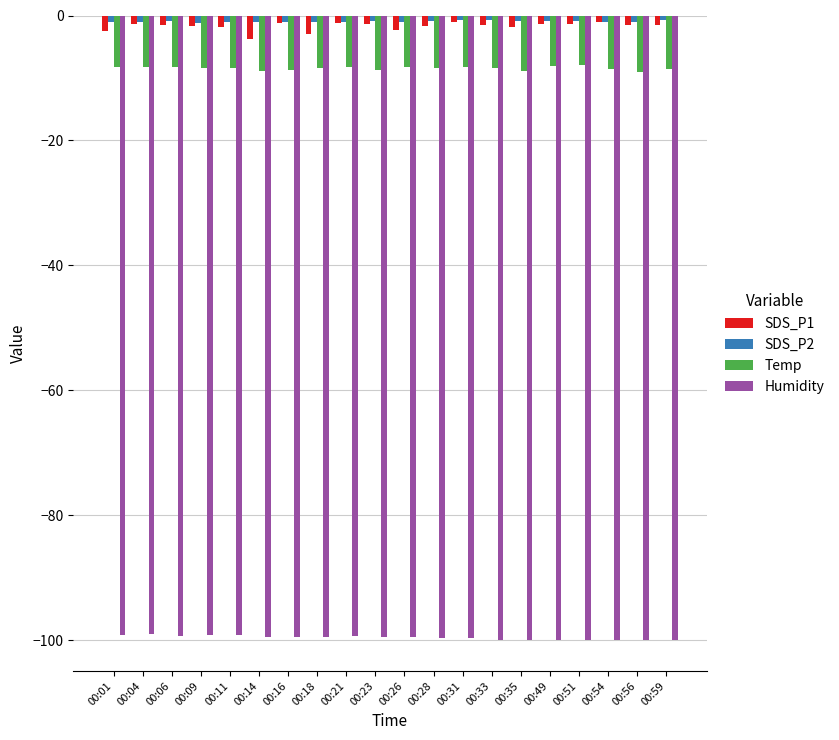

What is the sum of all SDS_P1 values?

-34.7